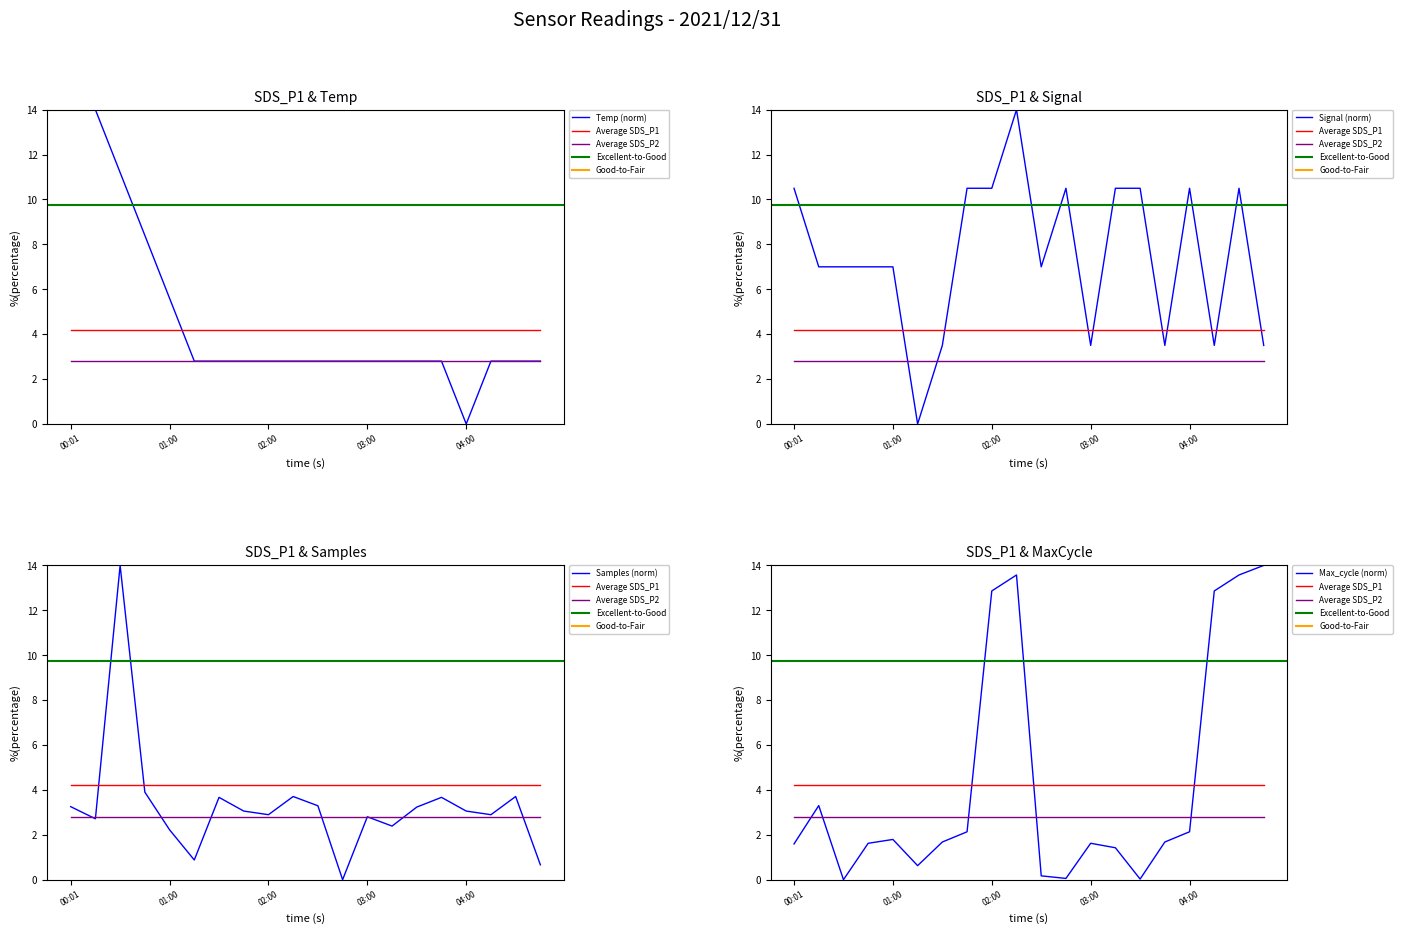

Which series has the largest total across all categories?

Signal